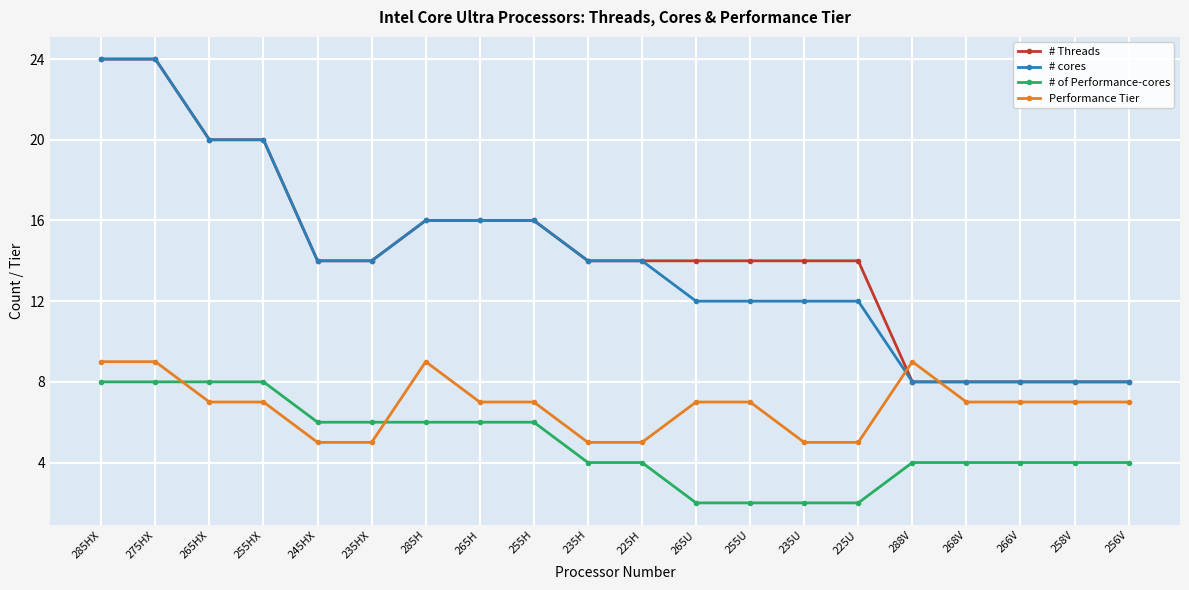

What is the label of the 19th point from the left?

258V